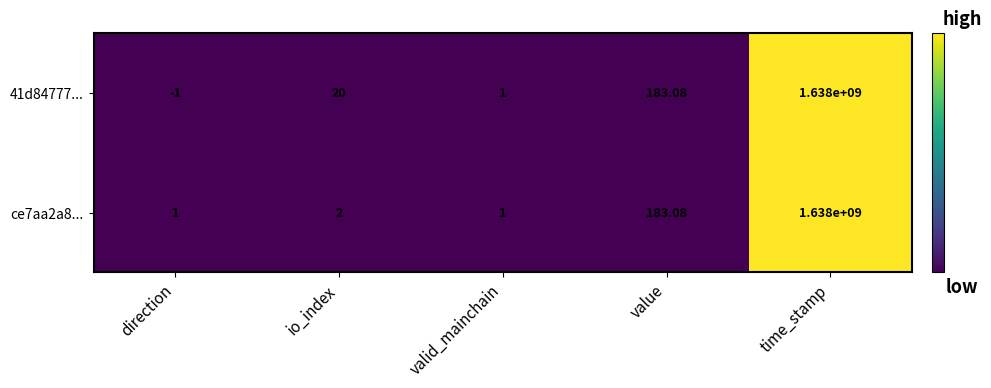

At which category does the chart reach its minimum across all series?

direction